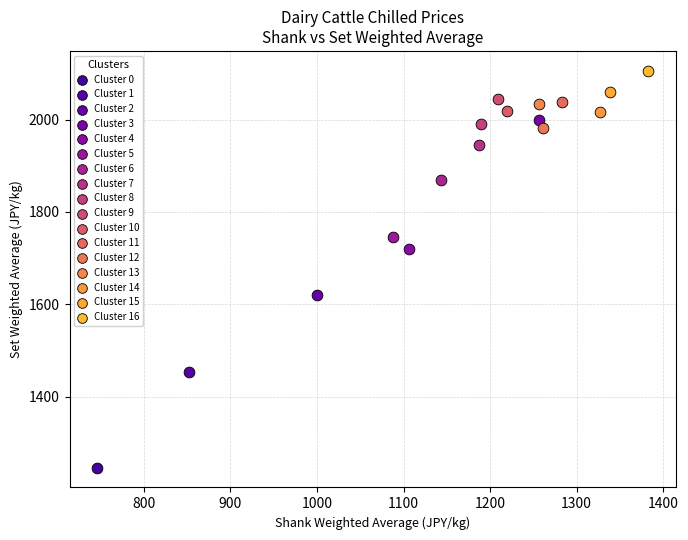

Which series reaches the maximum Y coordinate?

Cluster 16